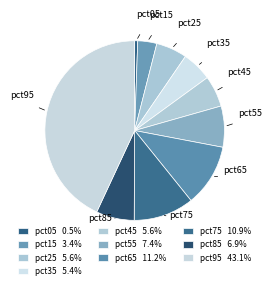

Is there a majority slice in this chart?

No